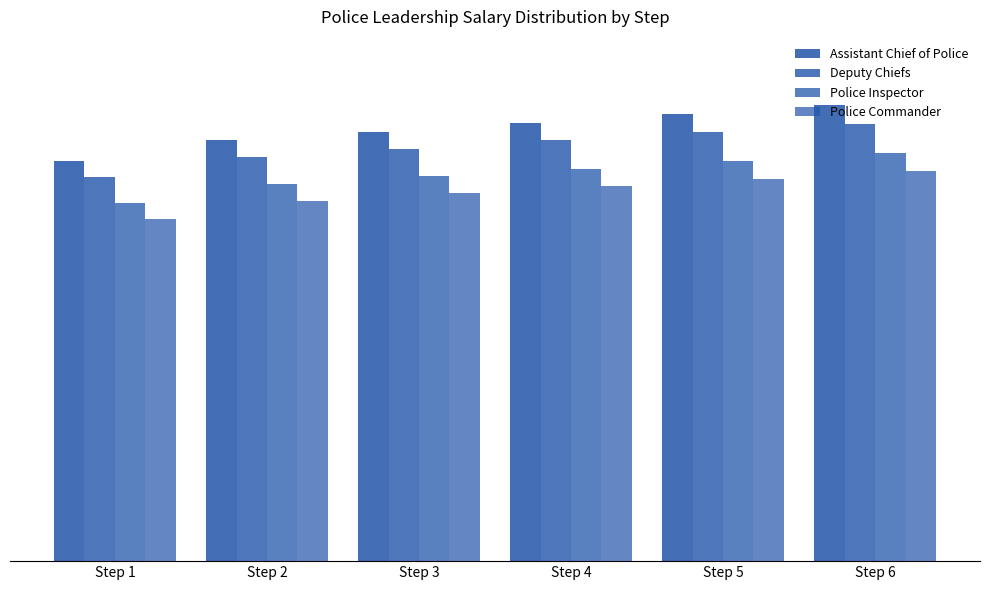

Are the bars horizontal?

No